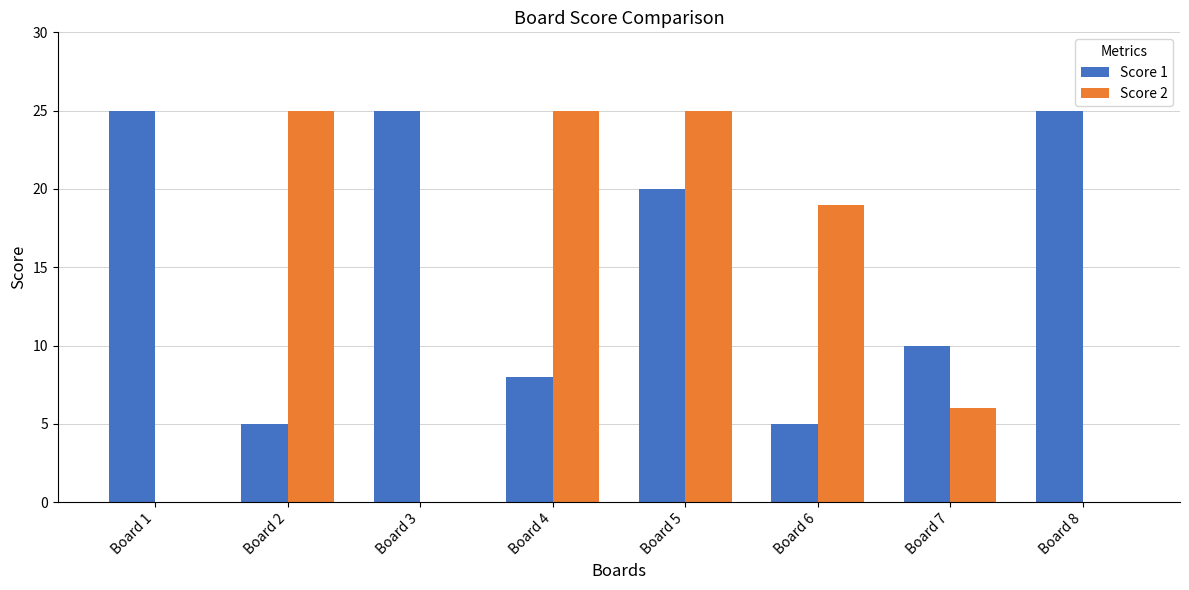

Reading right to left, list all the values displayed in this chart.

Score 1: 25	10	5	20	8	25	5	25
Score 2: 0	6	19	25	25	0	25	0